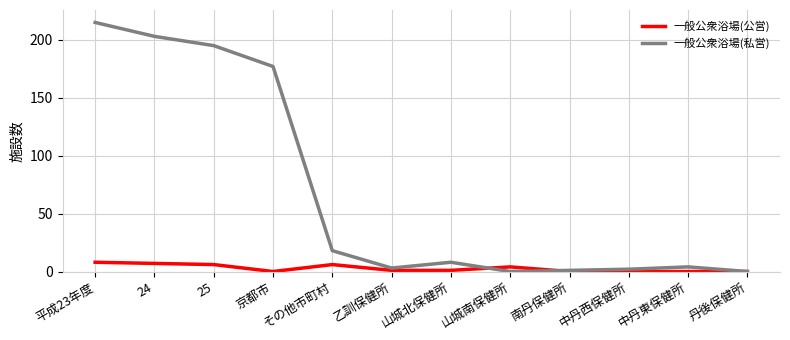

Is this an area chart (filled region under the line)?

No